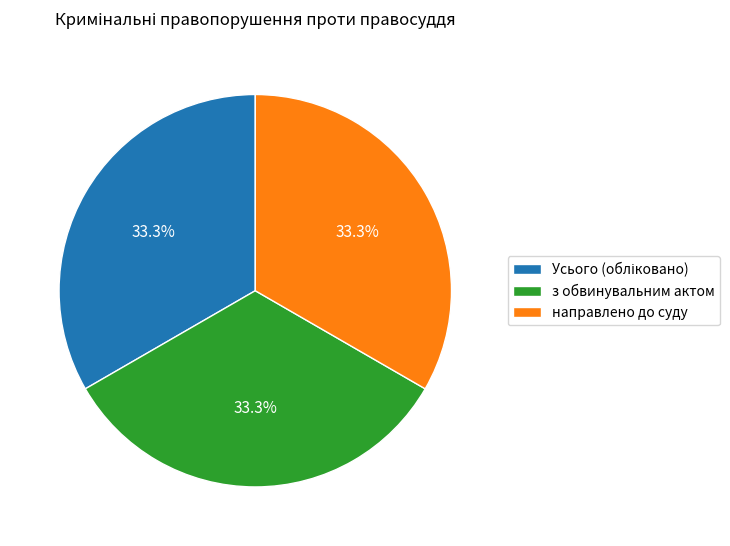

How much of the chart is everything except з обвинувальним актом?

66.7%